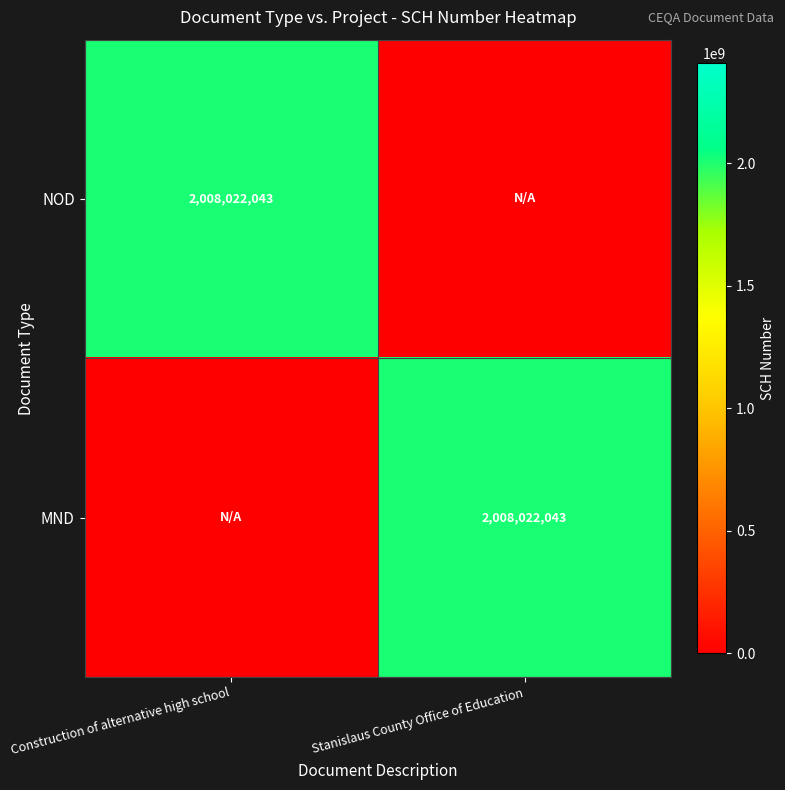

The NOD series shows 2715380267 at Construction of alternative high school. True or false?

False